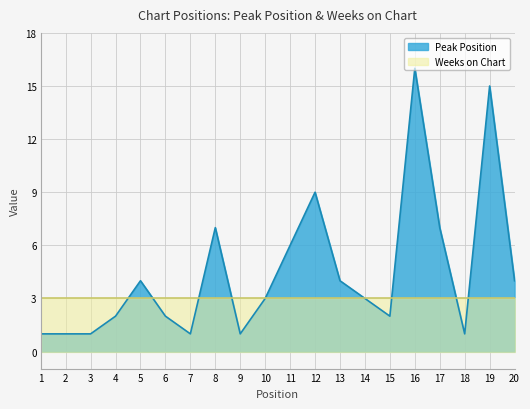

How many interior local peaks (higher than both neighbors) does the data have?

5